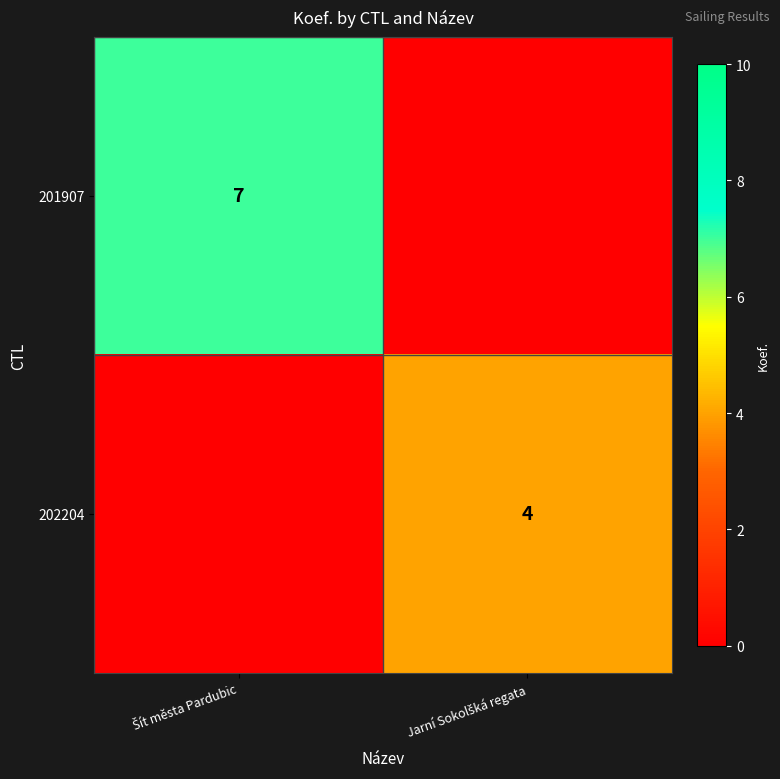

The value of 201907 at Šít města Pardubic is 5. True or false?

False